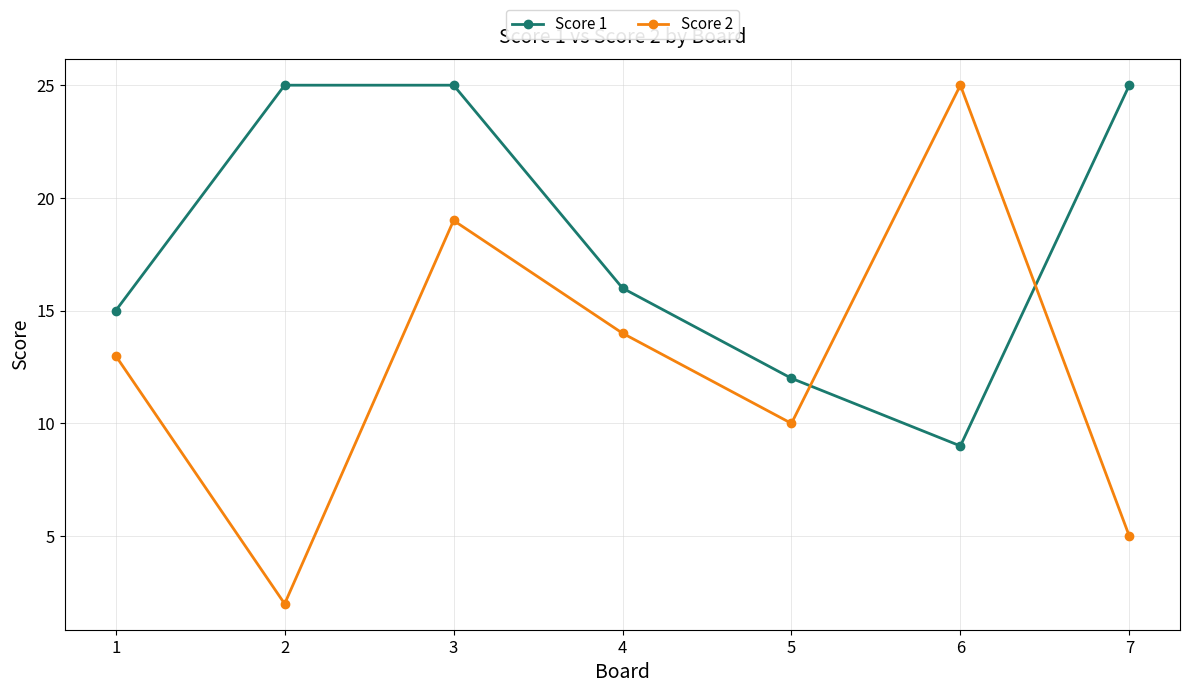

How many Score 1 values are between 12 and 25?

6